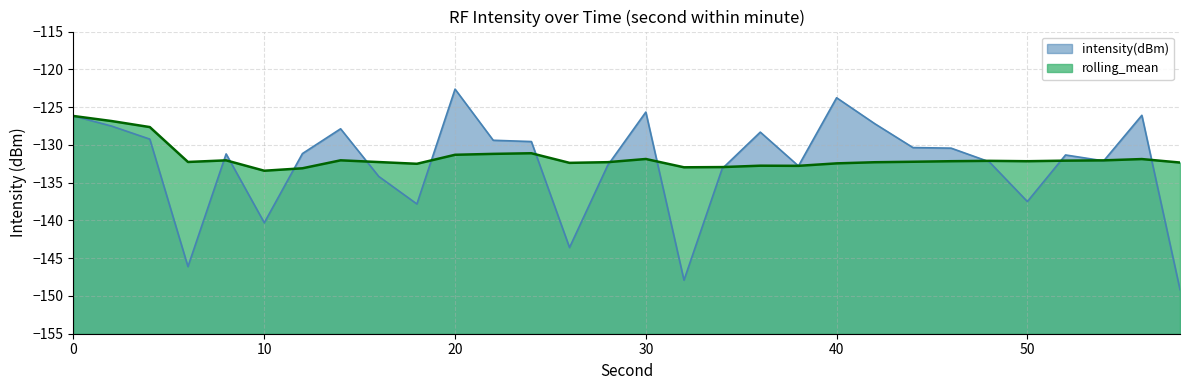

Reading left to right, what are all the values shown in this chart?

intensity(dBm): 0=-126.2	2=-127.5	4=-129.2	6=-146.1	8=-131.2	10=-140.3	12=-131.2	14=-127.9	16=-134.2	18=-137.8	20=-122.6	22=-129.4	24=-129.6	26=-143.6	28=-132.7	30=-125.7	32=-147.9	34=-133.2	36=-128.3	38=-132.8	40=-123.8	42=-127.2	44=-130.4	46=-130.4	48=-132.2	50=-137.5	52=-131.3	54=-132.1	56=-126.1	58=-149.2
rolling_mean: 0=-126.2	2=-126.8	4=-127.6	6=-132.3	8=-132.1	10=-133.4	12=-133.1	14=-132.0	16=-132.3	18=-132.5	20=-131.3	22=-131.2	24=-131.1	26=-132.4	28=-132.3	30=-131.9	32=-133.0	34=-132.9	36=-132.8	38=-132.8	40=-132.4	42=-132.3	44=-132.2	46=-132.2	48=-132.1	50=-132.2	52=-132.1	54=-132.1	56=-131.9	58=-132.3